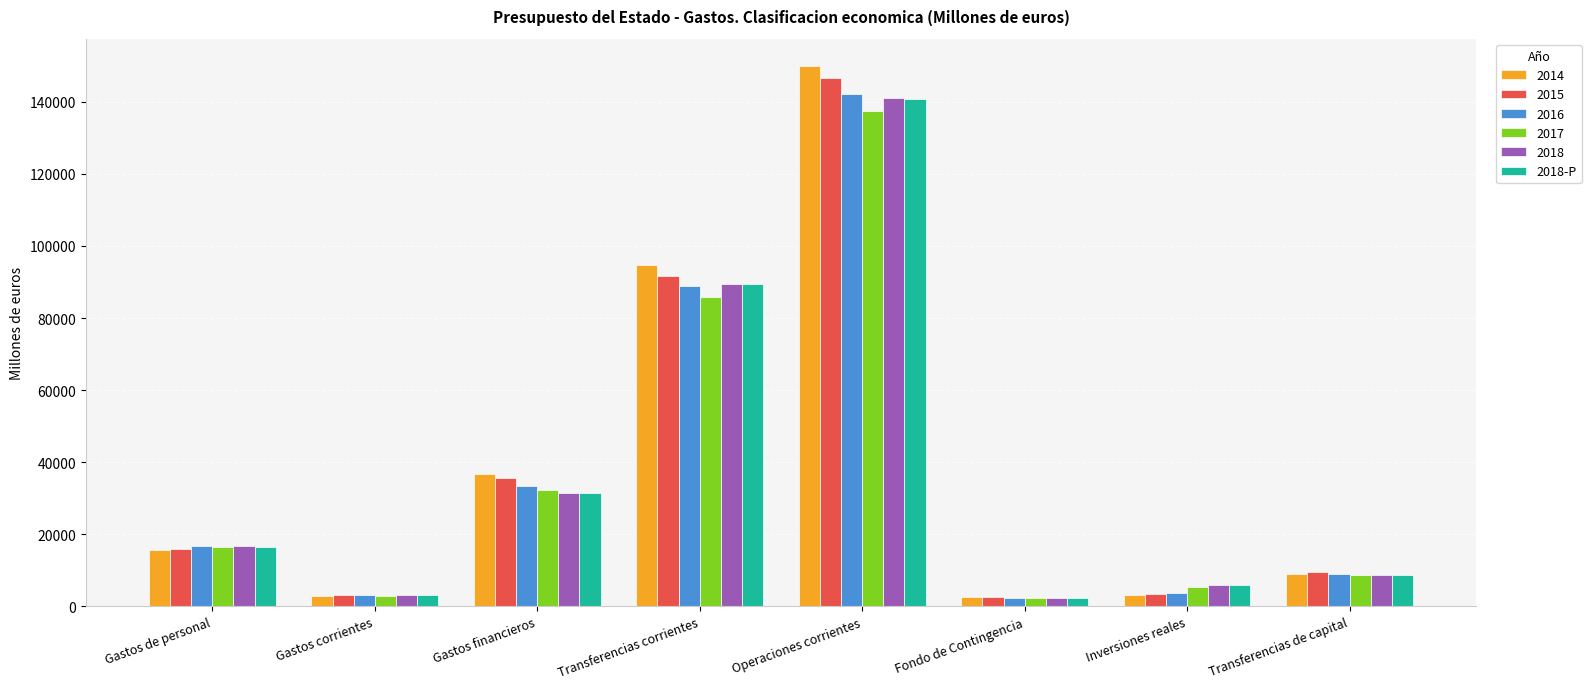

What is the smallest value displayed?

2276.7